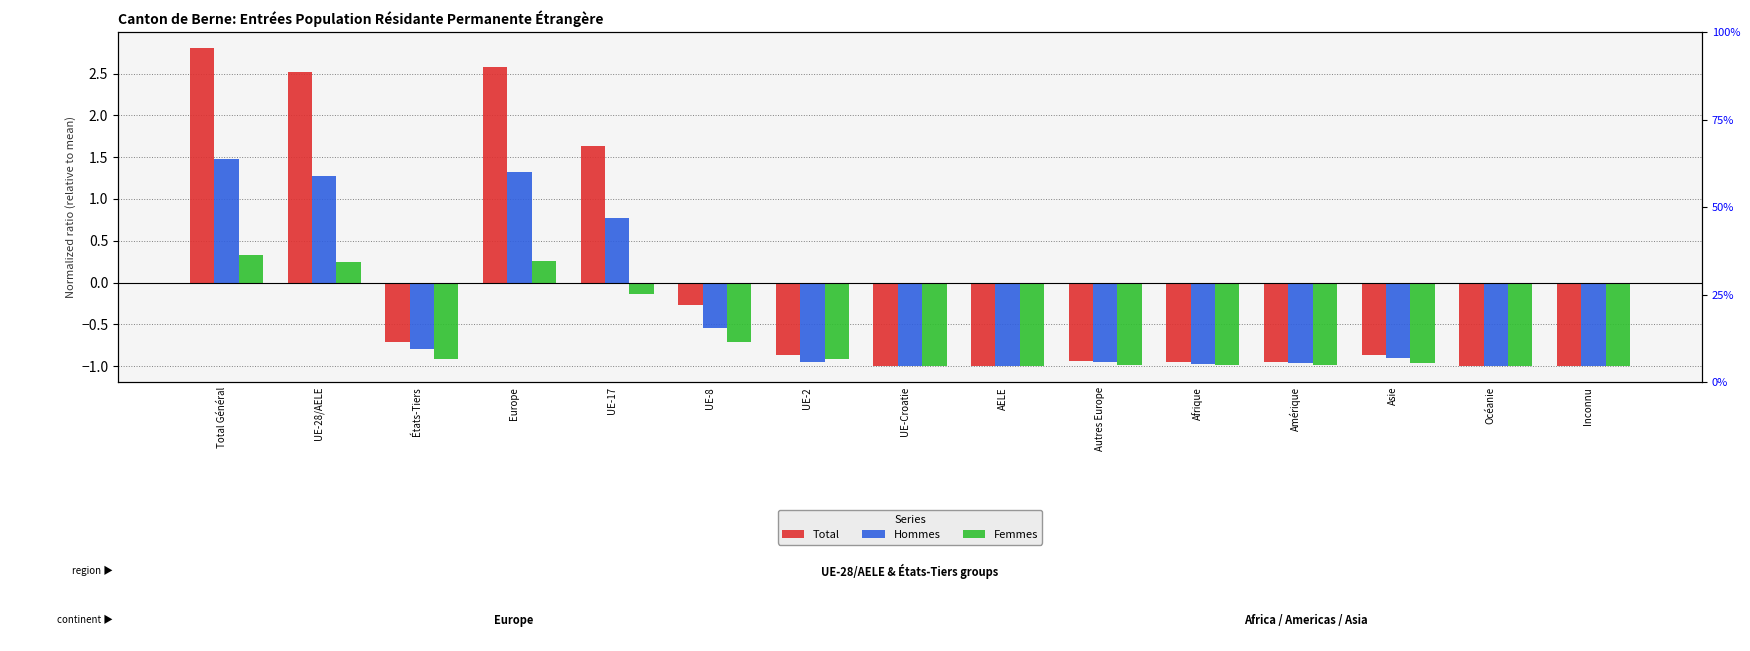

How many data points in Femmes are above 0?

3